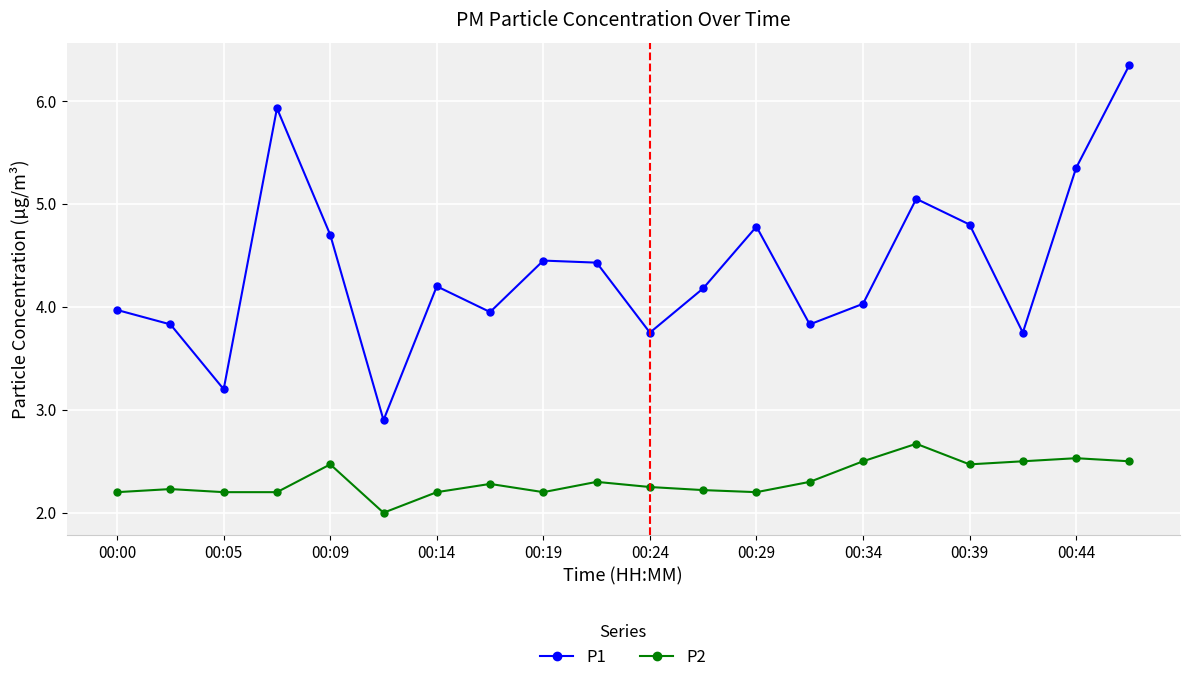

What is the sum of all P1 values?

87.4